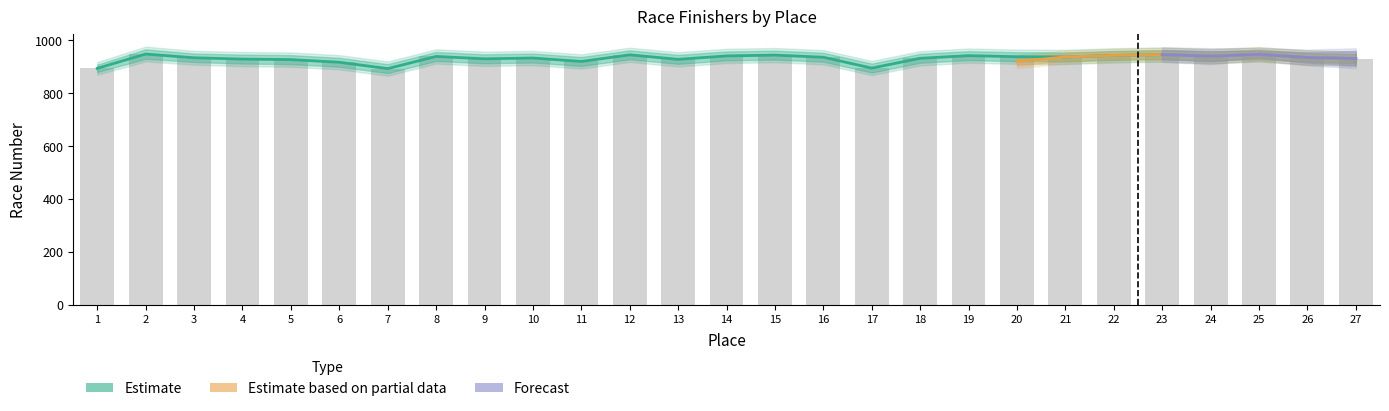

At which label does Estimate reach its minimum?

7